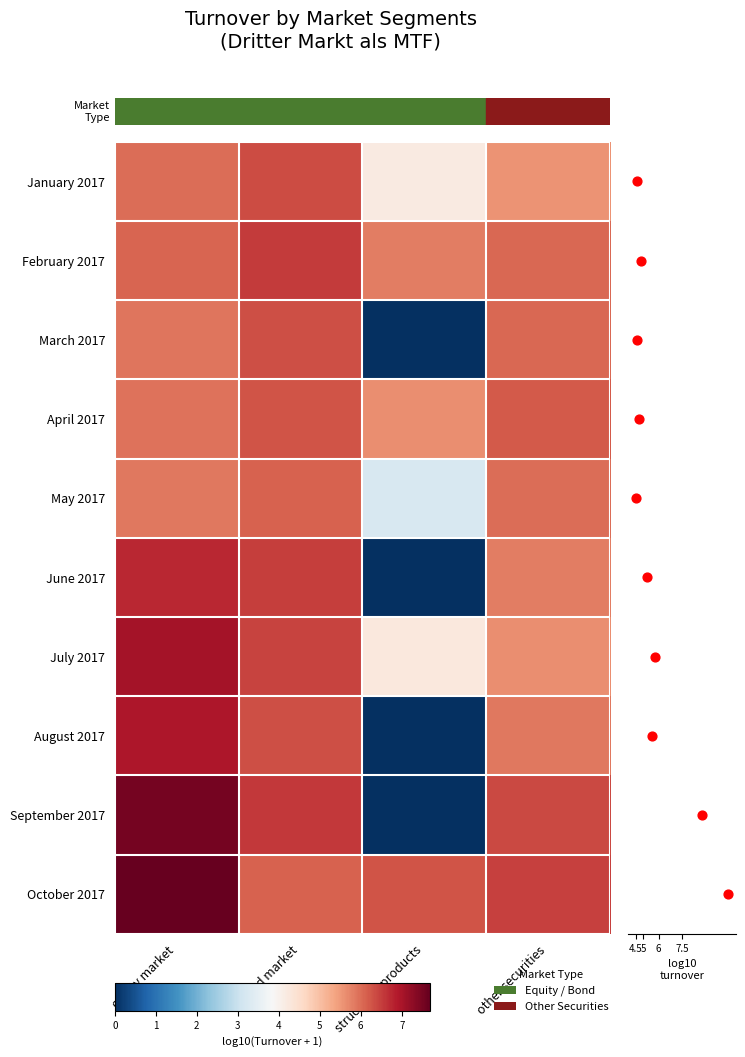

At which label is January 2017 closest to 5?

other securities